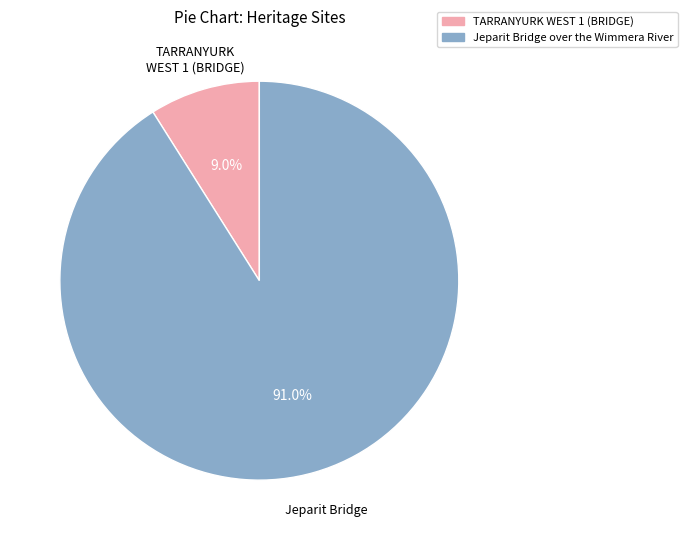

Combined, do TARRANYURK WEST 1 (BRIDGE) and Jeparit Bridge over the Wimmera River account for over 50%?

Yes